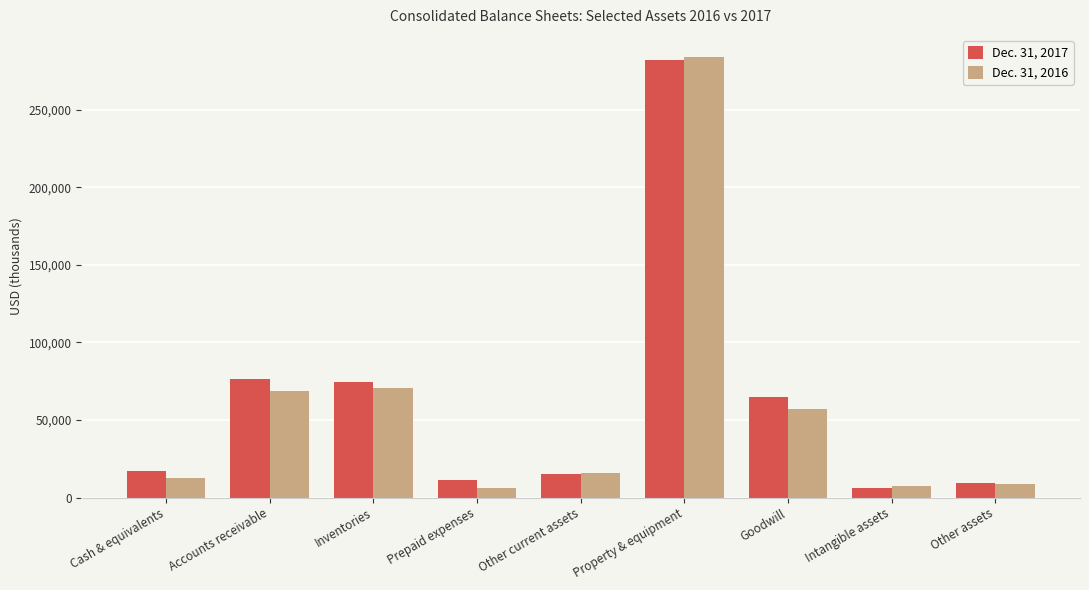

Which series changed the most between Inventories and Intangible assets?

Dec. 31, 2017